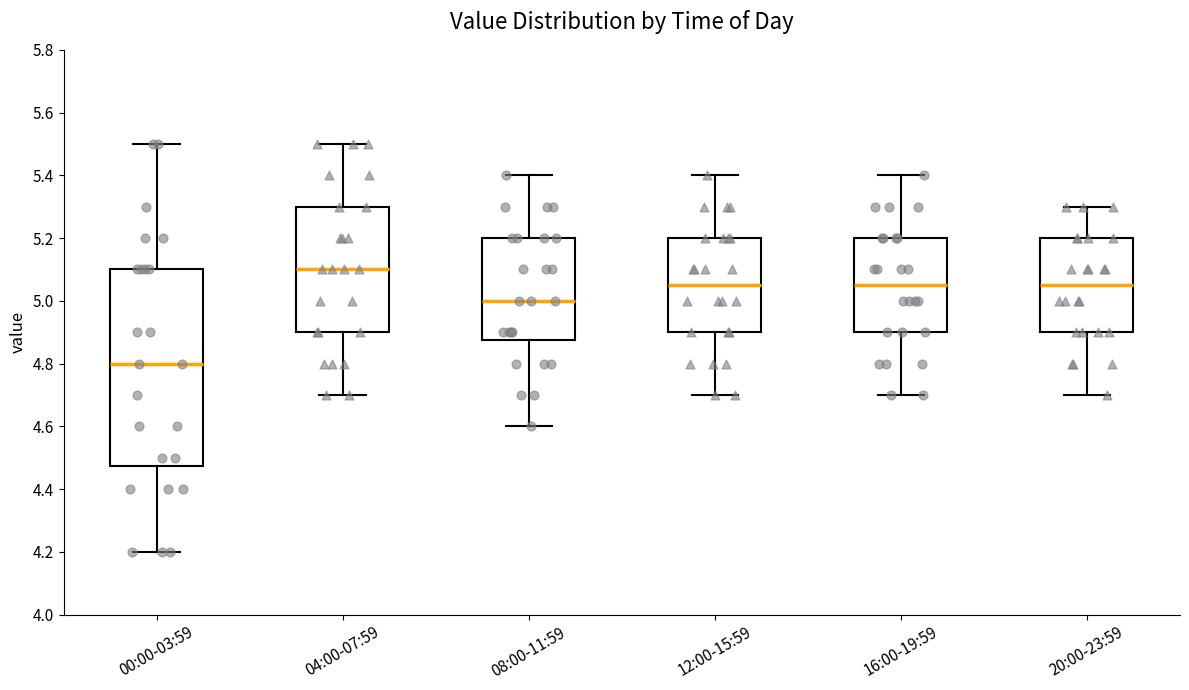

Reading left to right, transcribe this box plot: for each box, give where its median line is, the range the box spans, and where its two whiskers end, as read against the y-axis. The values are not printed on the chart, so give them approximately, as read against the axis.

00:00-03:59: median 4.80, box 4.48 to 5.10, whiskers 4.20 to 5.50
04:00-07:59: median 5.10, box 4.90 to 5.30, whiskers 4.70 to 5.50
08:00-11:59: median 5.00, box 4.88 to 5.20, whiskers 4.60 to 5.40
12:00-15:59: median 5.06, box 4.90 to 5.20, whiskers 4.70 to 5.40
16:00-19:59: median 5.06, box 4.90 to 5.20, whiskers 4.70 to 5.40
20:00-23:59: median 5.06, box 4.90 to 5.20, whiskers 4.70 to 5.30